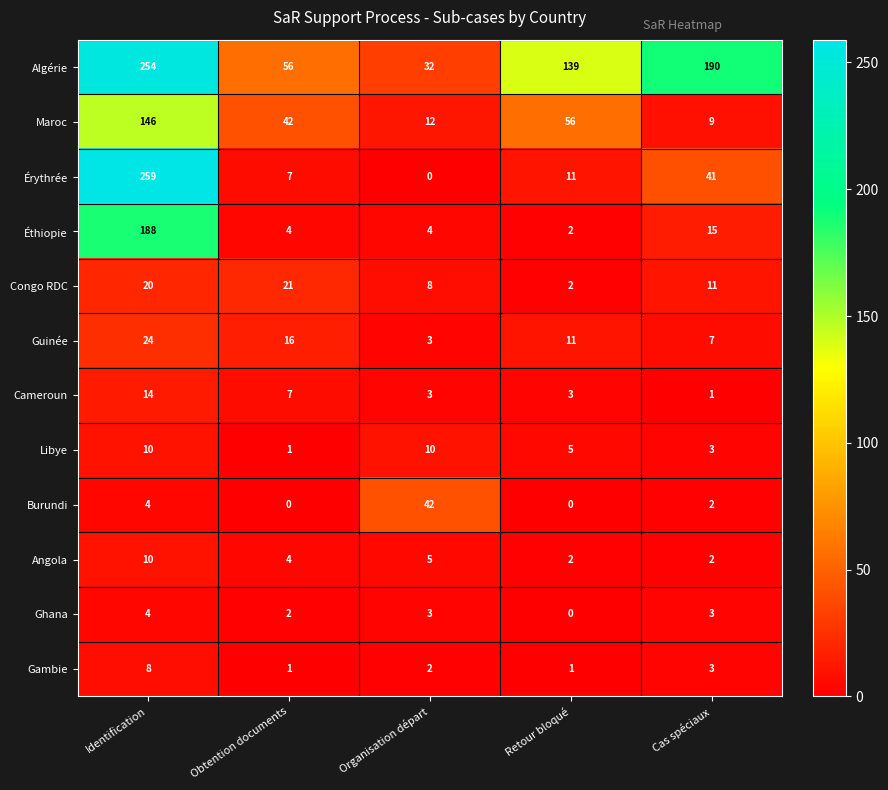

What is the difference between the Maroc values at Identification and Organisation départ?

134